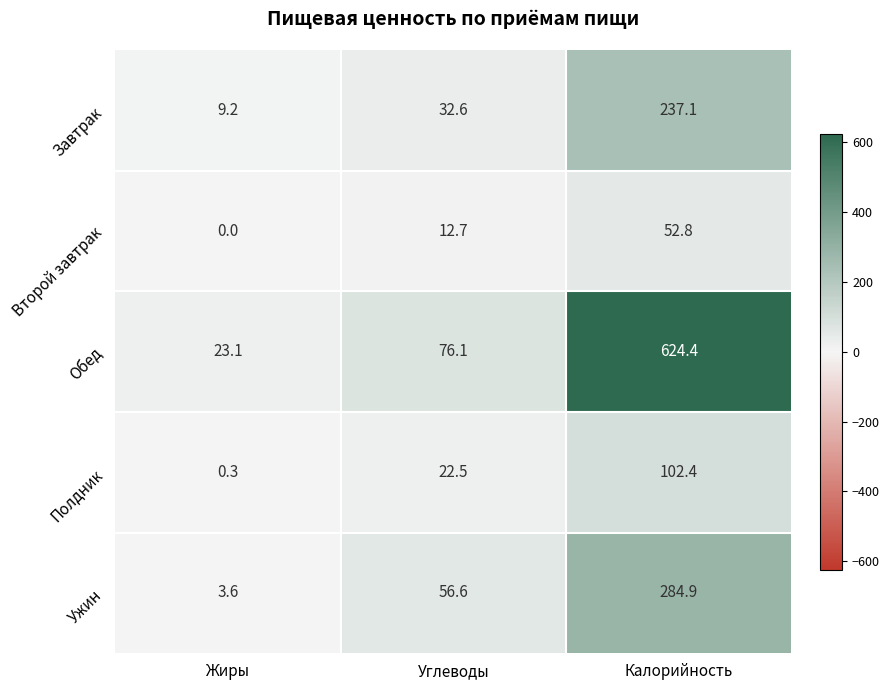

Reading left to right, what are all the values shown in this chart?

Завтрак: 9.2	32.6	237.1
Второй завтрак: 0.0	12.7	52.8
Обед: 23.1	76.1	624.4
Полдник: 0.3	22.5	102.4
Ужин: 3.6	56.6	284.9